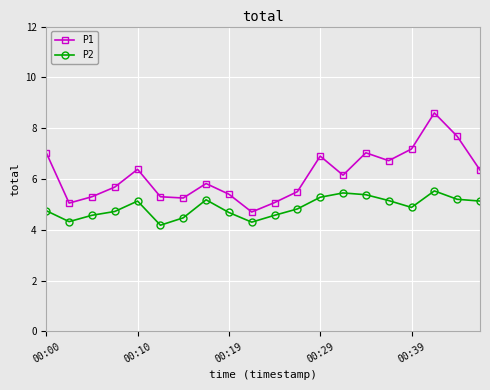

What is the difference between the maximum and minimum values in the P1 series?

3.9